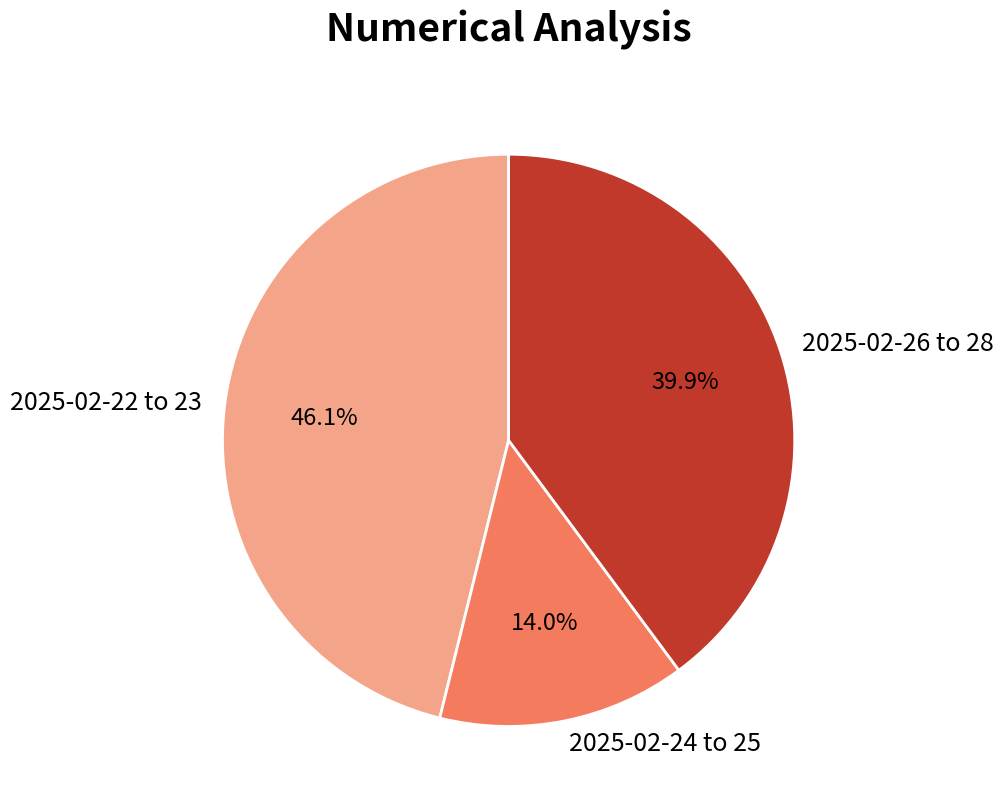

Approximately how many times larger is the value at 2025-02-24 to 25 compared to 2025-02-22 to 23?

0.3